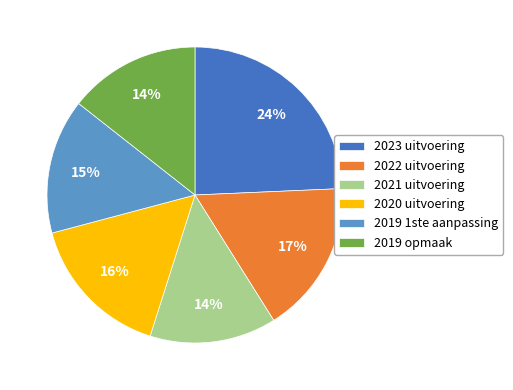

Is the sum of 2023 uitvoering and 2022 uitvoering greater than half?

No